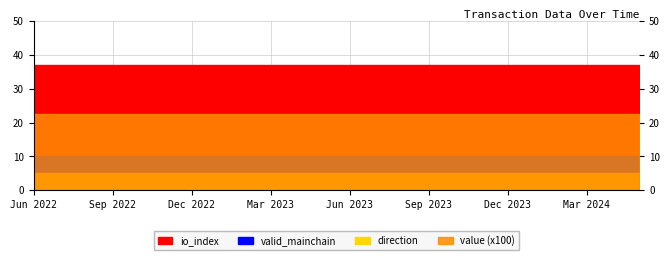

True or false: direction and valid_mainchain intersect in this chart.

False